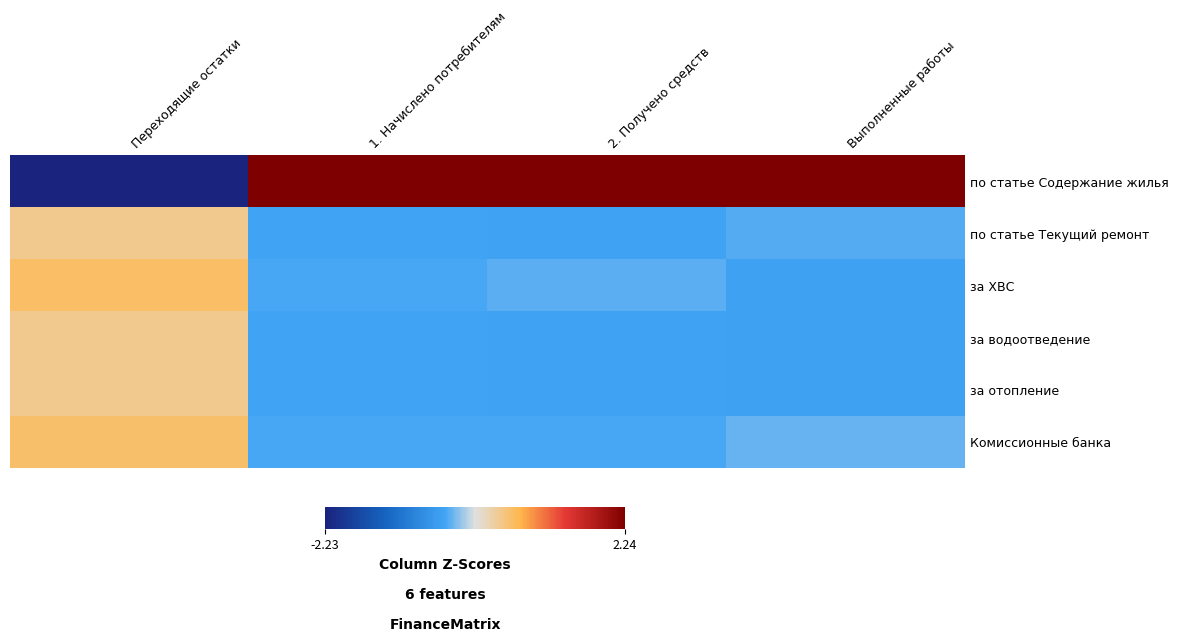

Reading left to right, list all the values displayed in this chart.

по статье Содержание жилья: Переходящие остатки=-2.2	1. Начислено потребителям=2.2	2. Получено средств=2.2	Выполненные работы=2.2
по статье Текущий ремонт: Переходящие остатки=0.4	1. Начислено потребителям=-0.5	2. Получено средств=-0.5	Выполненные работы=-0.4
за ХВС: Переходящие остатки=0.5	1. Начислено потребителям=-0.4	2. Получено средств=-0.4	Выполненные работы=-0.5
за водоотведение: Переходящие остатки=0.4	1. Начислено потребителям=-0.5	2. Получено средств=-0.5	Выполненные работы=-0.5
за отопление: Переходящие остатки=0.4	1. Начислено потребителям=-0.5	2. Получено средств=-0.5	Выполненные работы=-0.5
Комиссионные банка: Переходящие остатки=0.5	1. Начислено потребителям=-0.4	2. Получено средств=-0.4	Выполненные работы=-0.3